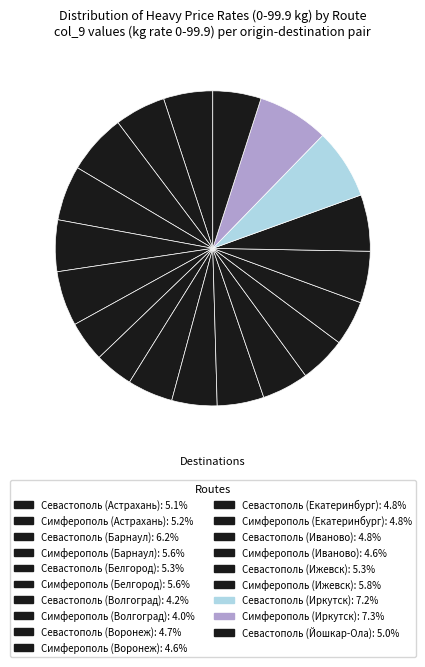

What percentage is NOT represented by Севастополь (Иваново)?

95.2%